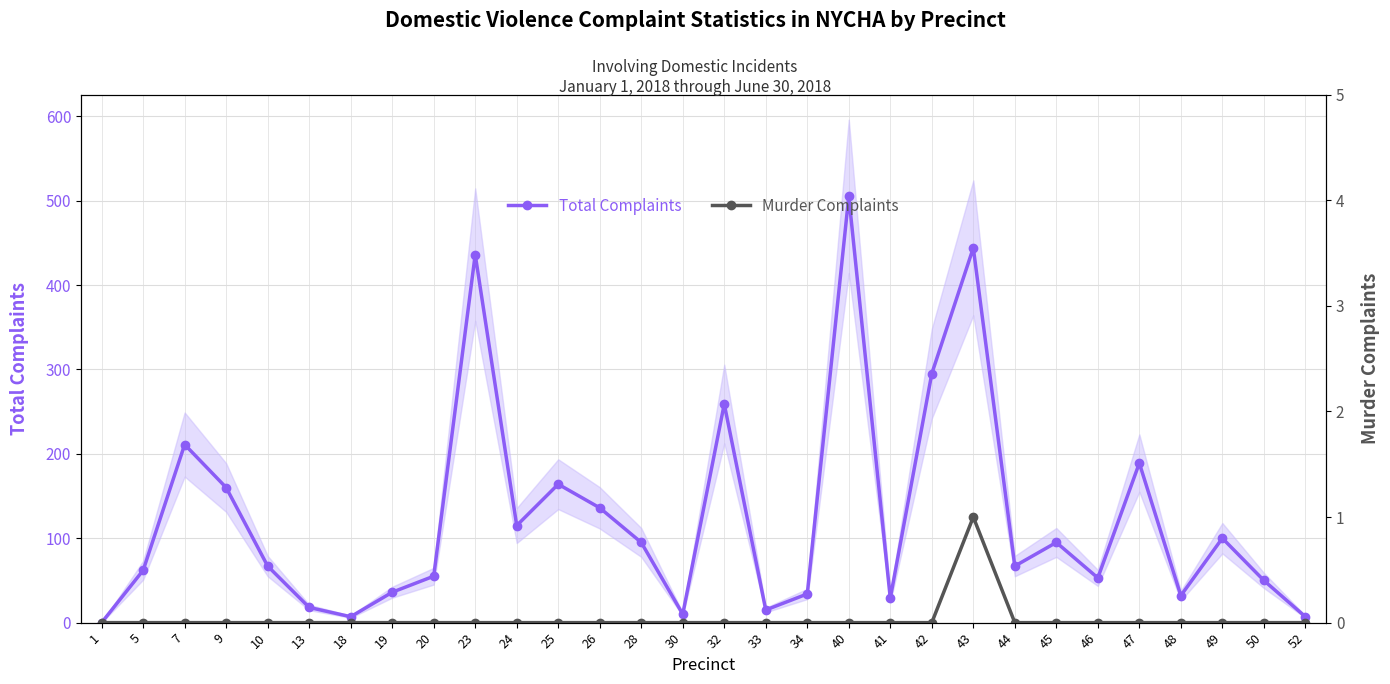

Which category has the highest value across all series?

40